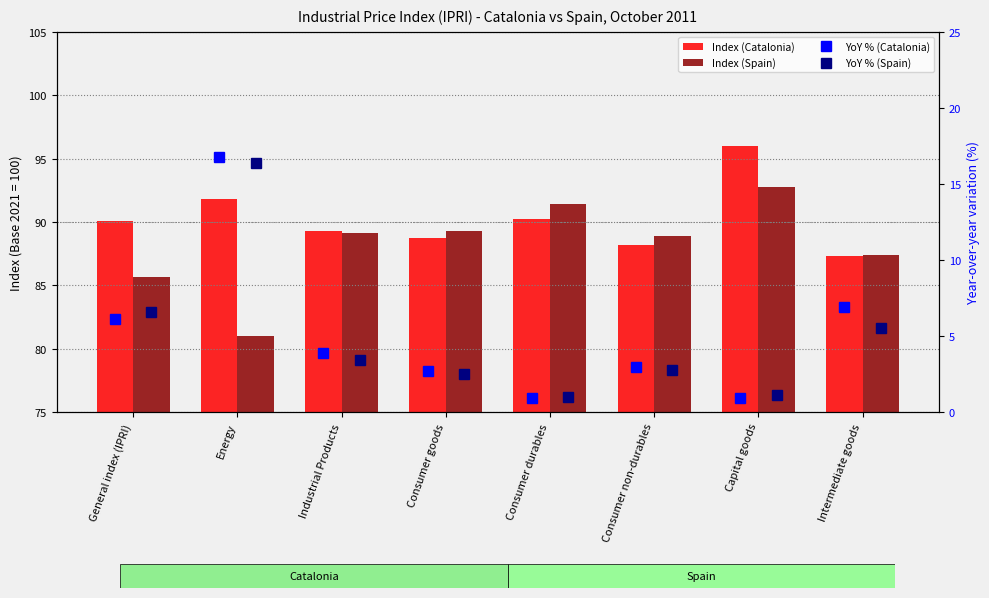

At how many categories does at least one series exceed 17?

8